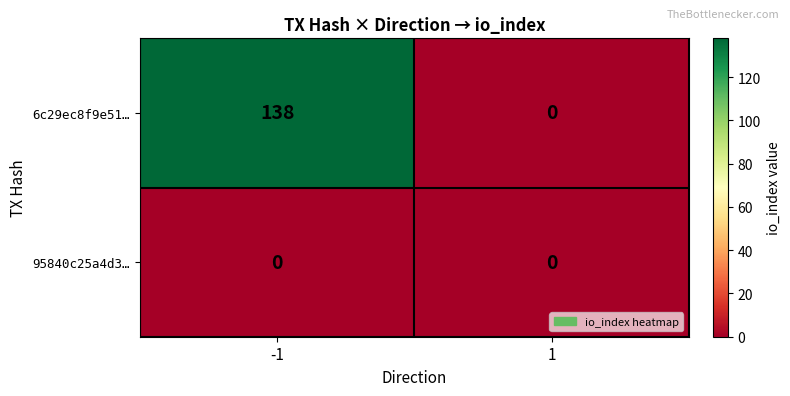

What is the highest value of the 6c29ec8f9e51… series?

138